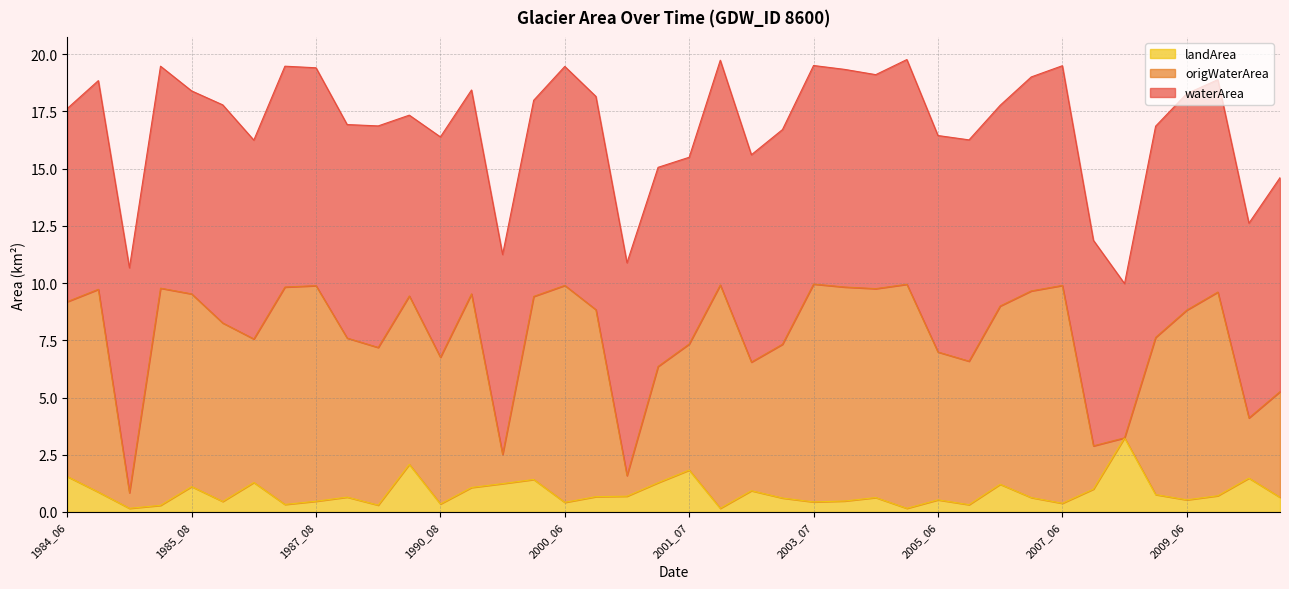

What is the maximum value for landArea?

3.2